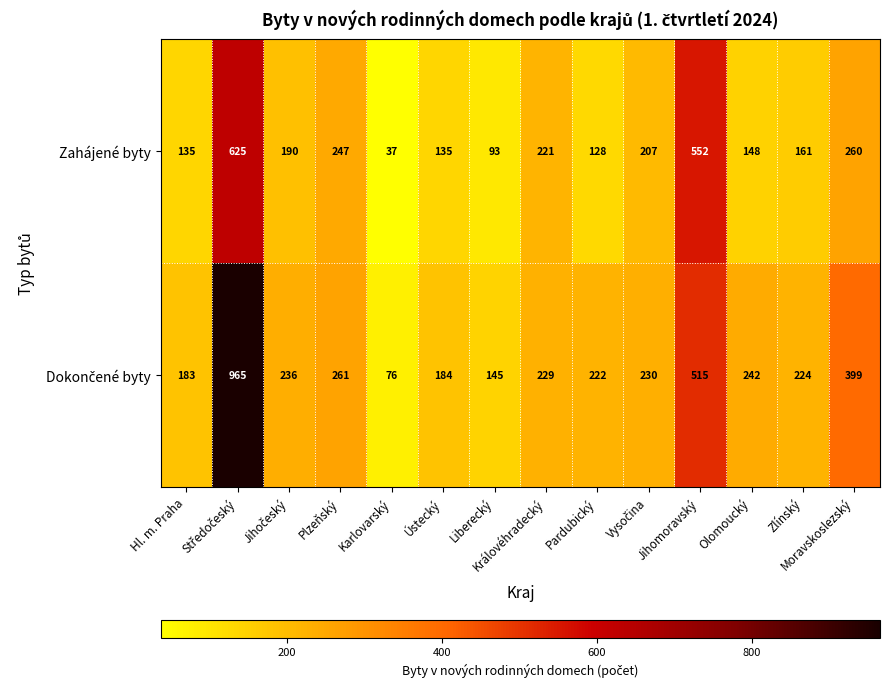

What is the total value across all series at Ústecký?

319